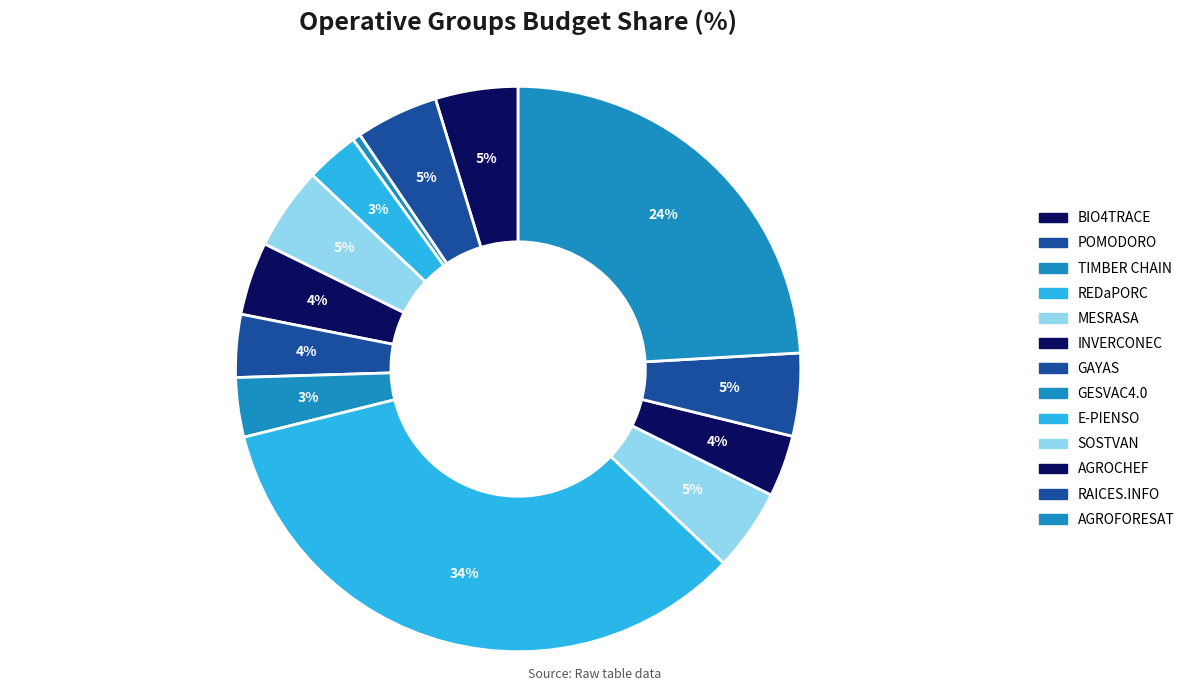

What is the ratio of the value at REDaPORC to the value at E-PIENSO?

0.1